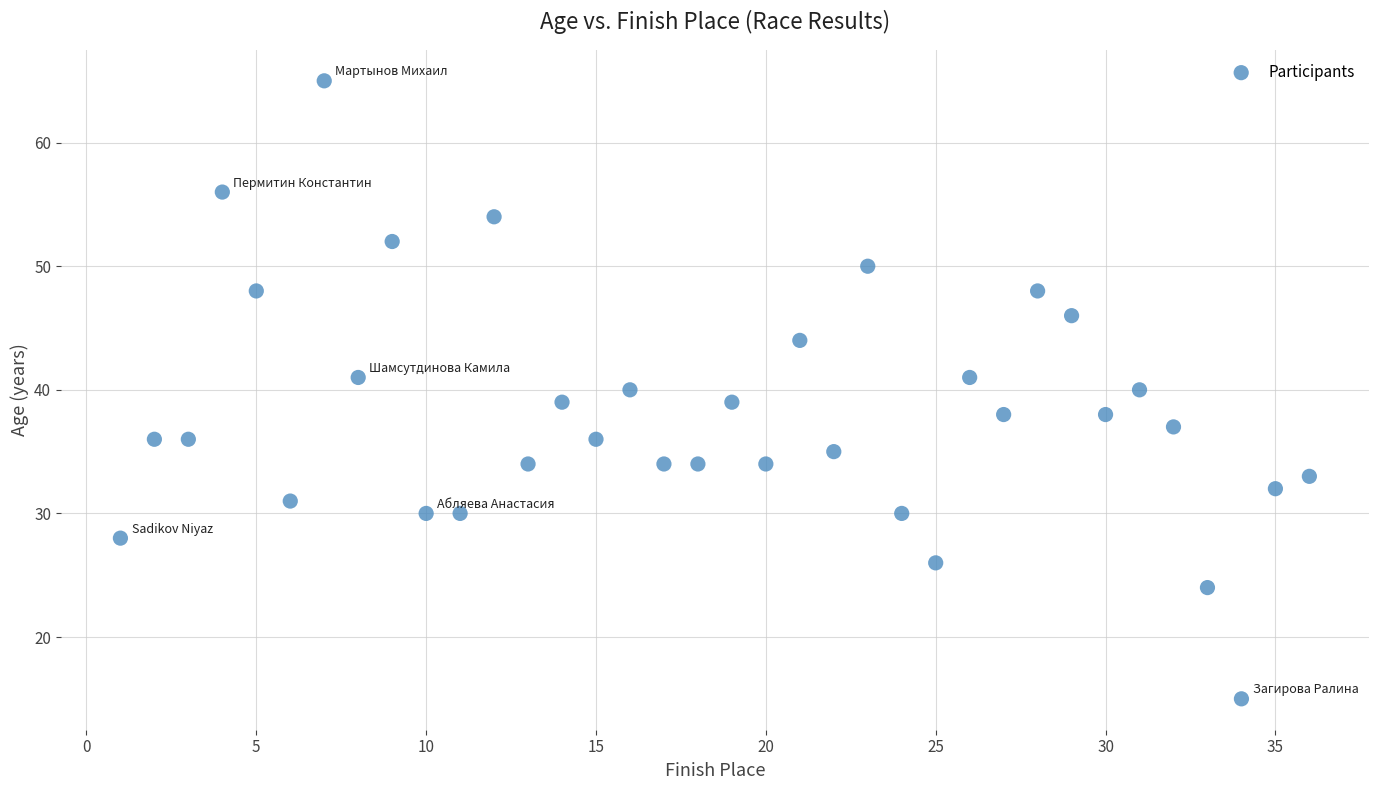

What is the range of Y values (max minus min)?

50